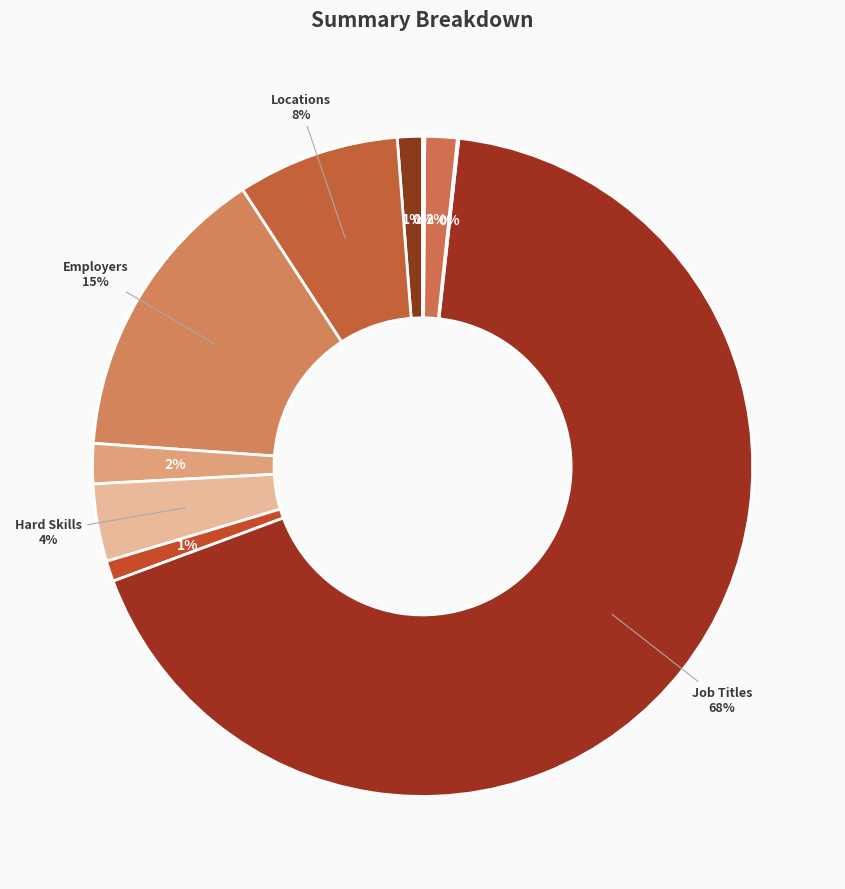

What is the largest slice in the pie chart?

Job Titles